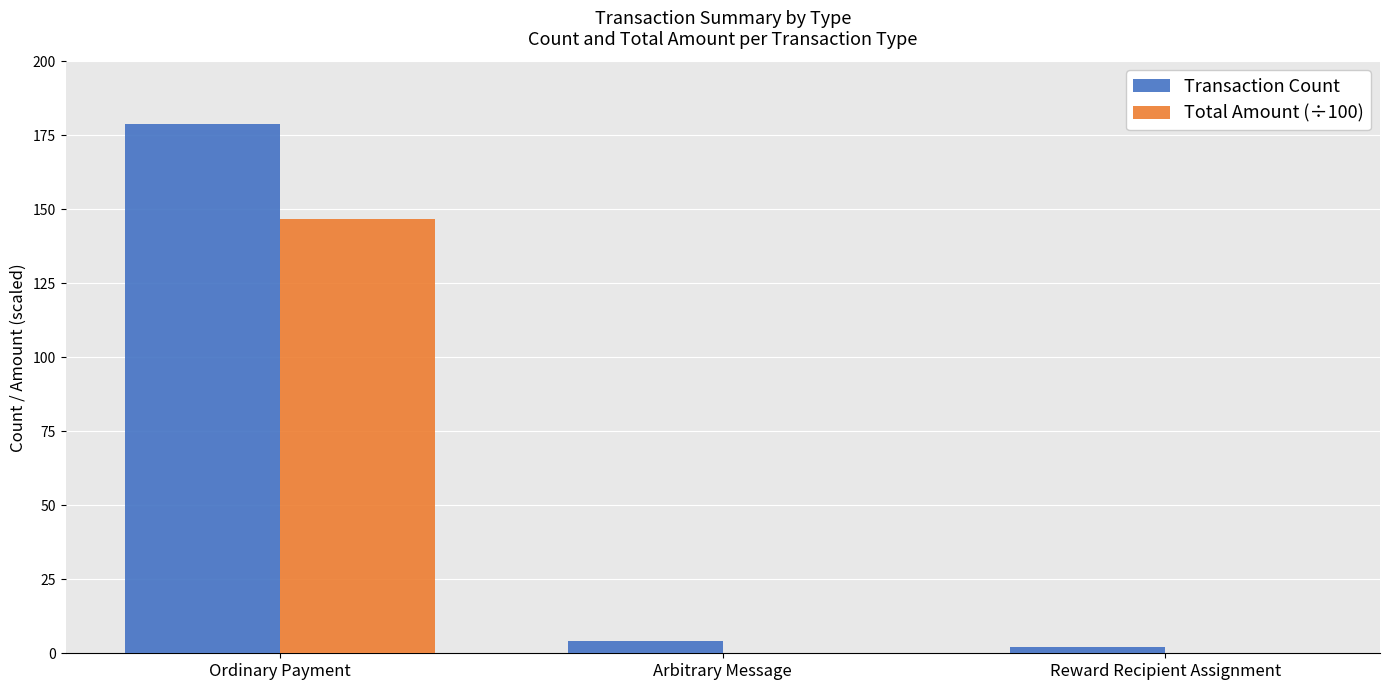

Reading left to right, extract all data points from this chart.

Transaction Count: Ordinary Payment=179.0	Arbitrary Message=4.0	Reward Recipient Assignment=2.0
Total Amount (÷100): Ordinary Payment=146.8	Arbitrary Message=0.0	Reward Recipient Assignment=0.0